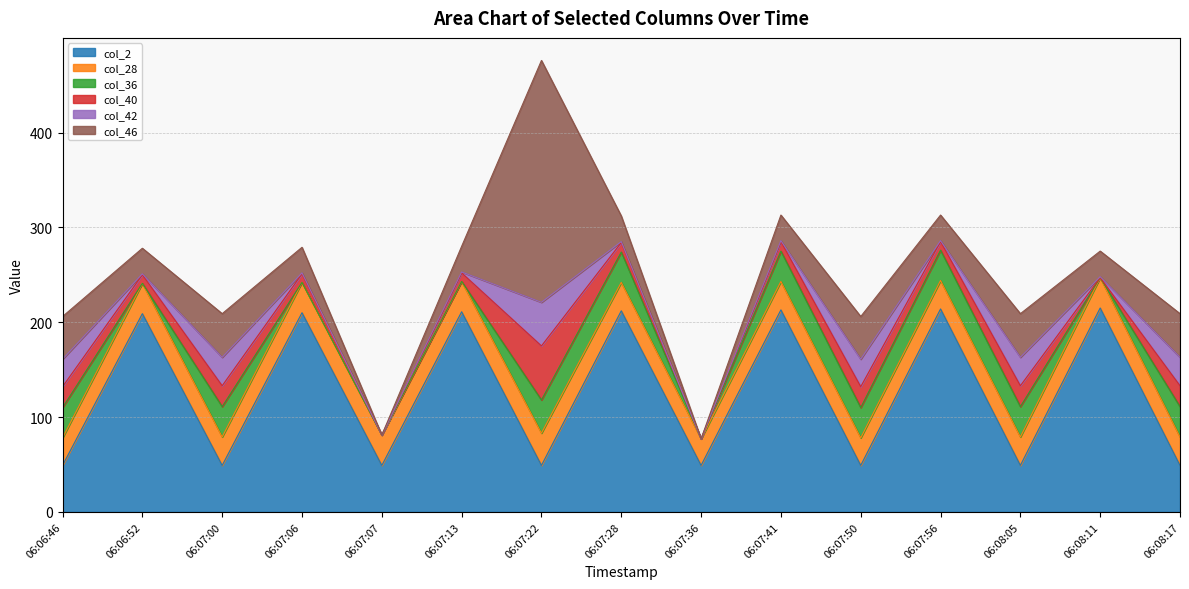

List the labels in order of col_40 value, largest first.

06:07:22, 06:06:46, 06:07:00, 06:07:50, 06:08:05, 06:08:17, 06:07:28, 06:07:41, 06:06:52, 06:07:06, 06:07:13, 06:07:56, 06:07:07, 06:07:36, 06:08:11